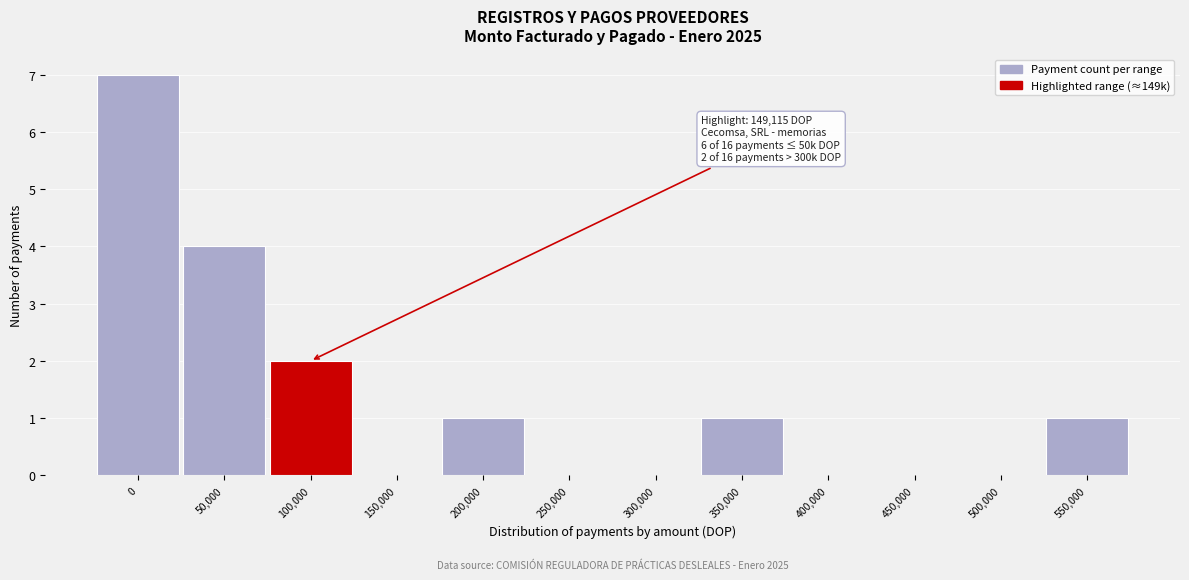

Reading left to right, extract all data points from this chart.

0=7	50,000=4	100,000=2	150,000=0	200,000=1	250,000=0	300,000=0	350,000=1	400,000=0	450,000=0	500,000=0	550,000=1